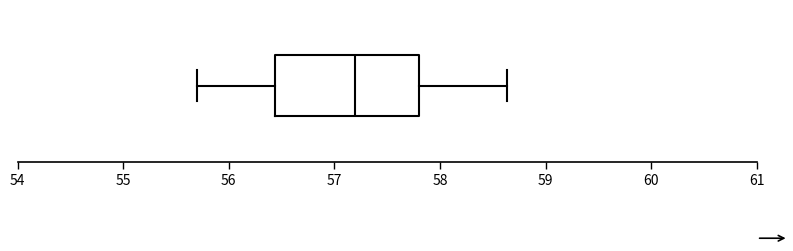

Where is the left edge of the box on the x-axis? The values are not printed on the chart, so give them approximately, as read against the axis.

56.4